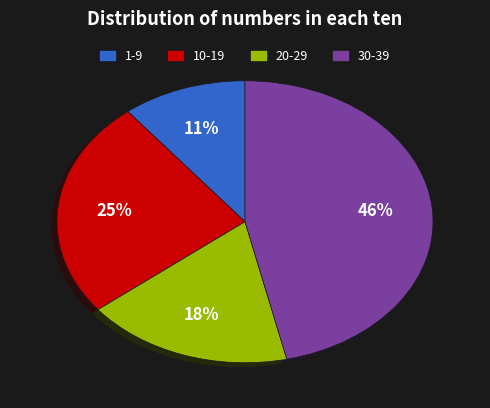

Count the number of slices in the pie.

4